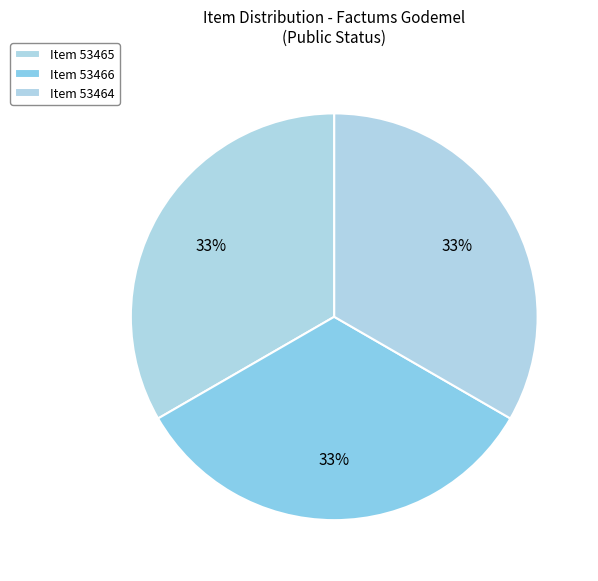

Which category has the biggest portion of the pie?

53465